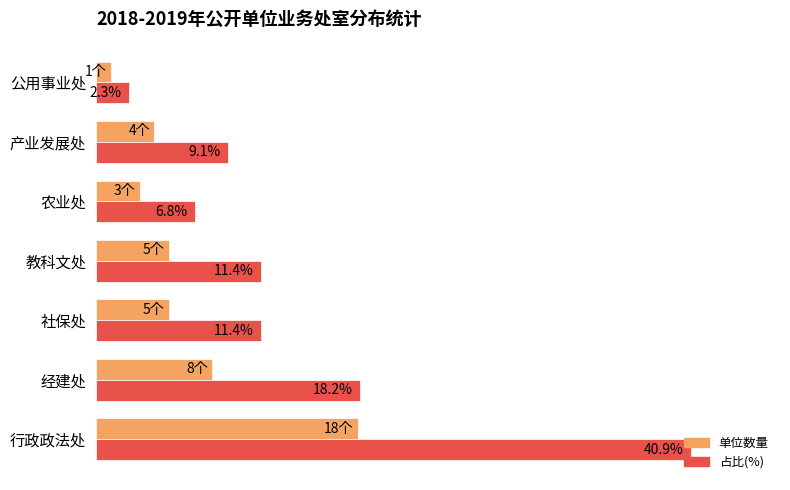

At which label is 占比(%) closest to 21?

经建处